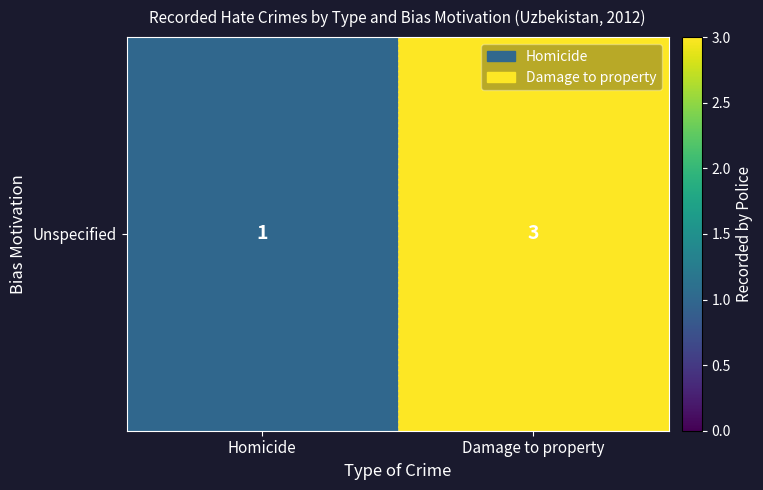

The chart shows a value of 1 at Homicide. True or false?

False